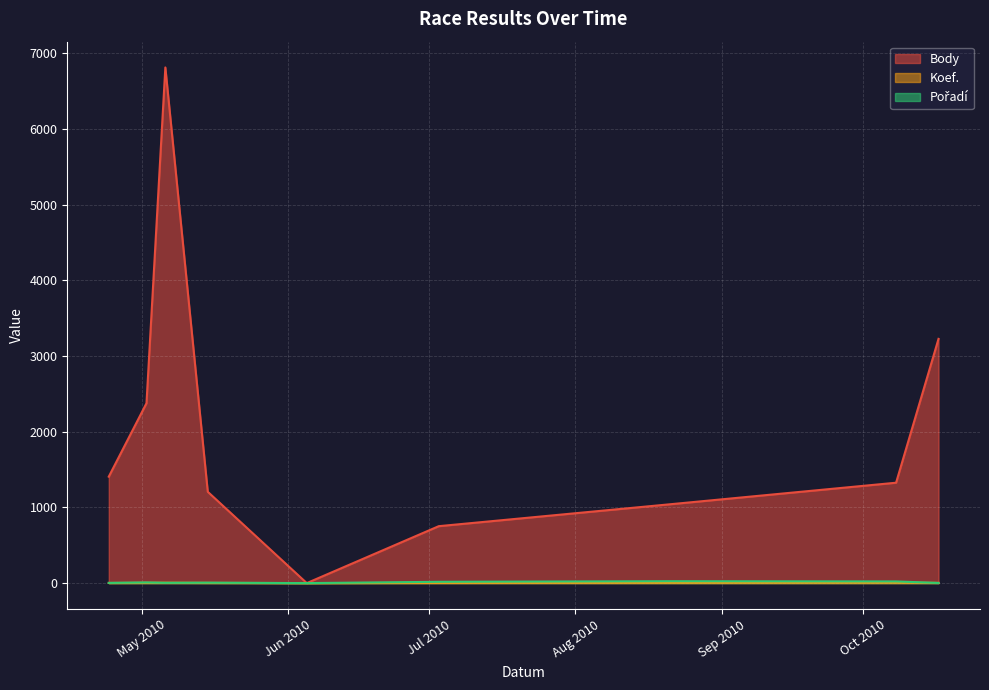

What is the spread (max minus min) of values at 2010-08-21?

1036